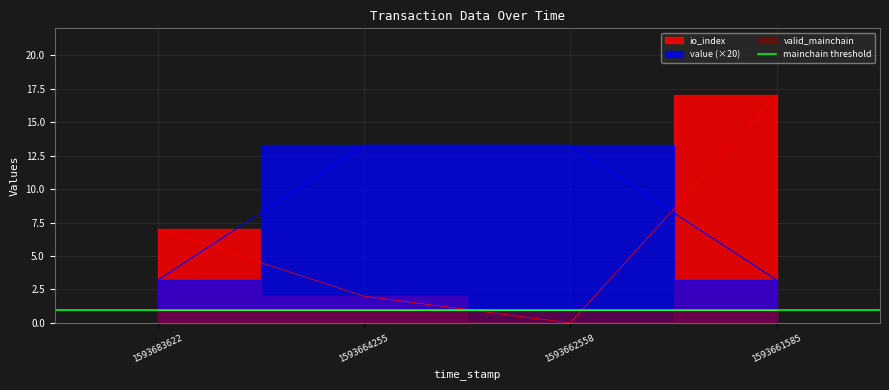

At how many categories does at least one series exceed 16?

1